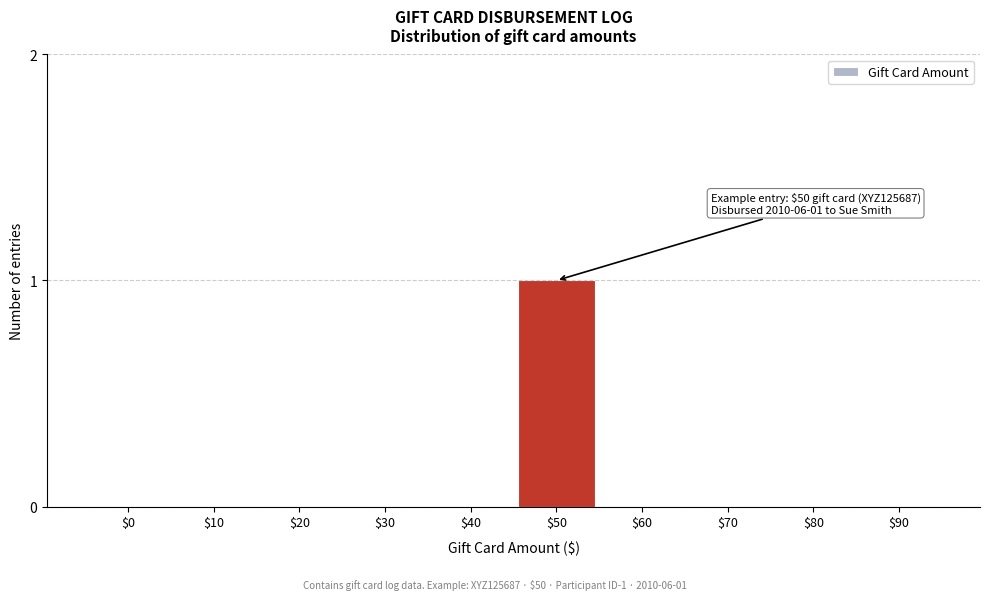

The value at $30 is -1. True or false?

False